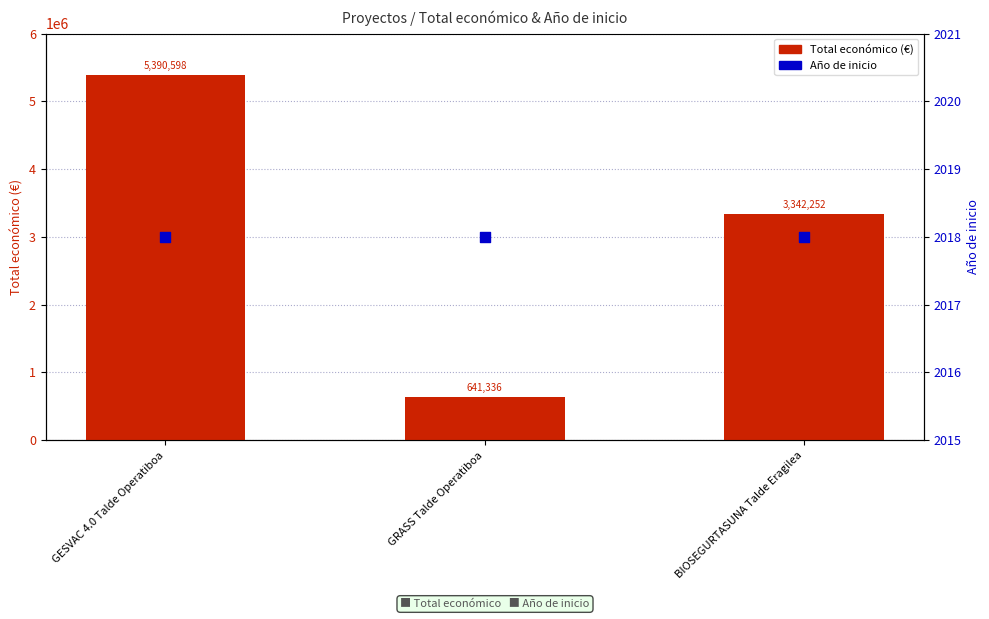

Is the value of Total económico (€) at BIOSEGURTASUNA Talde Eragilea greater than the value of Año de inicio at GESVAC 4.0 Talde Operatiboa?

Yes